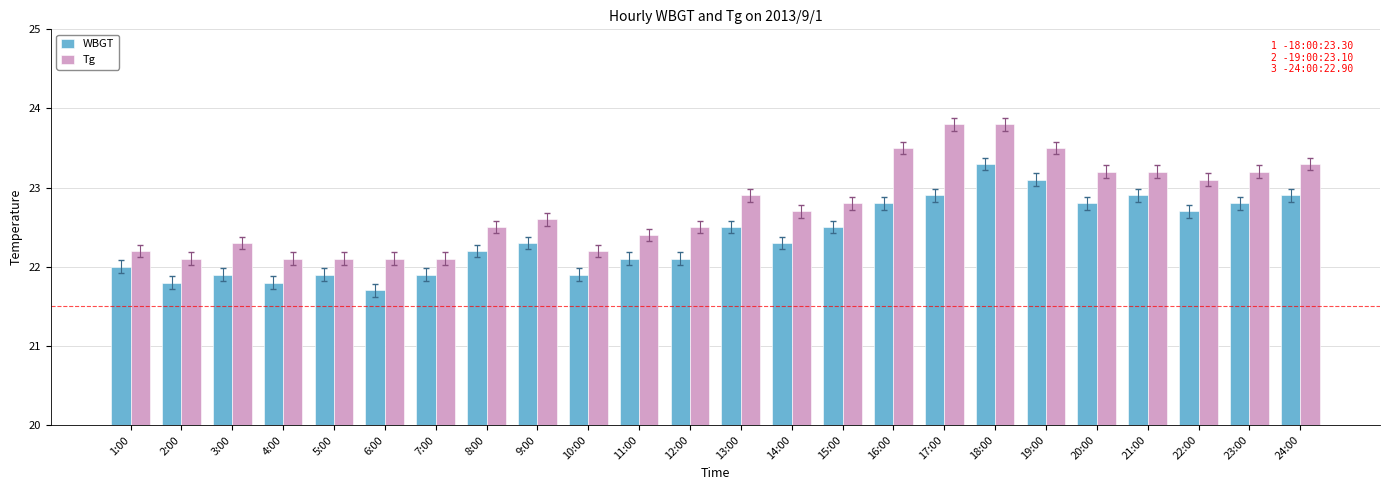

Which series has the widest spread of values?

Tg